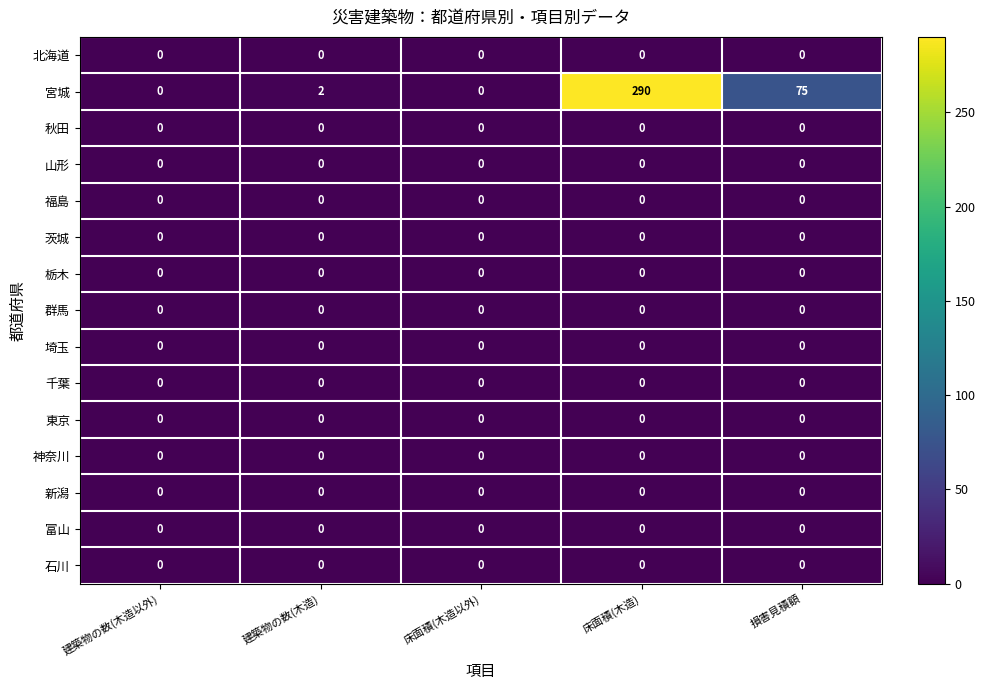

What is the spread (max minus min) of values at 損害見積額?

75